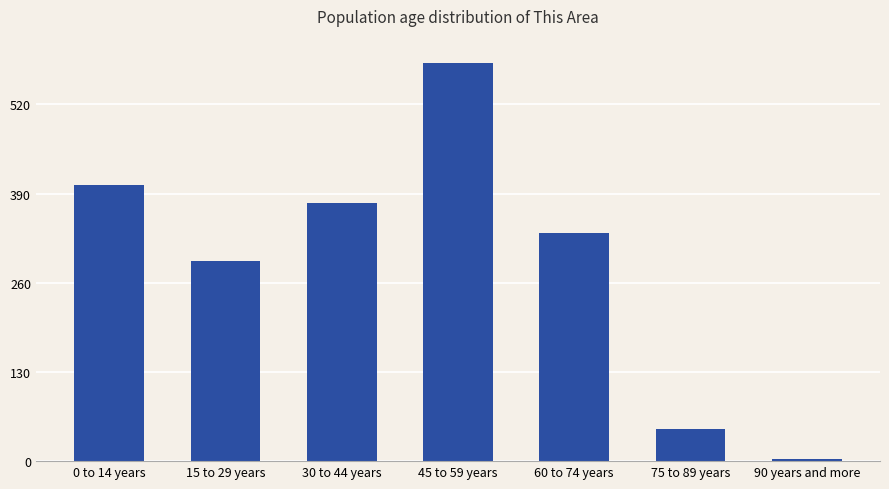

Reading left to right, transcribe all the data shown in this chart.

403	292	377	580	332	47	3